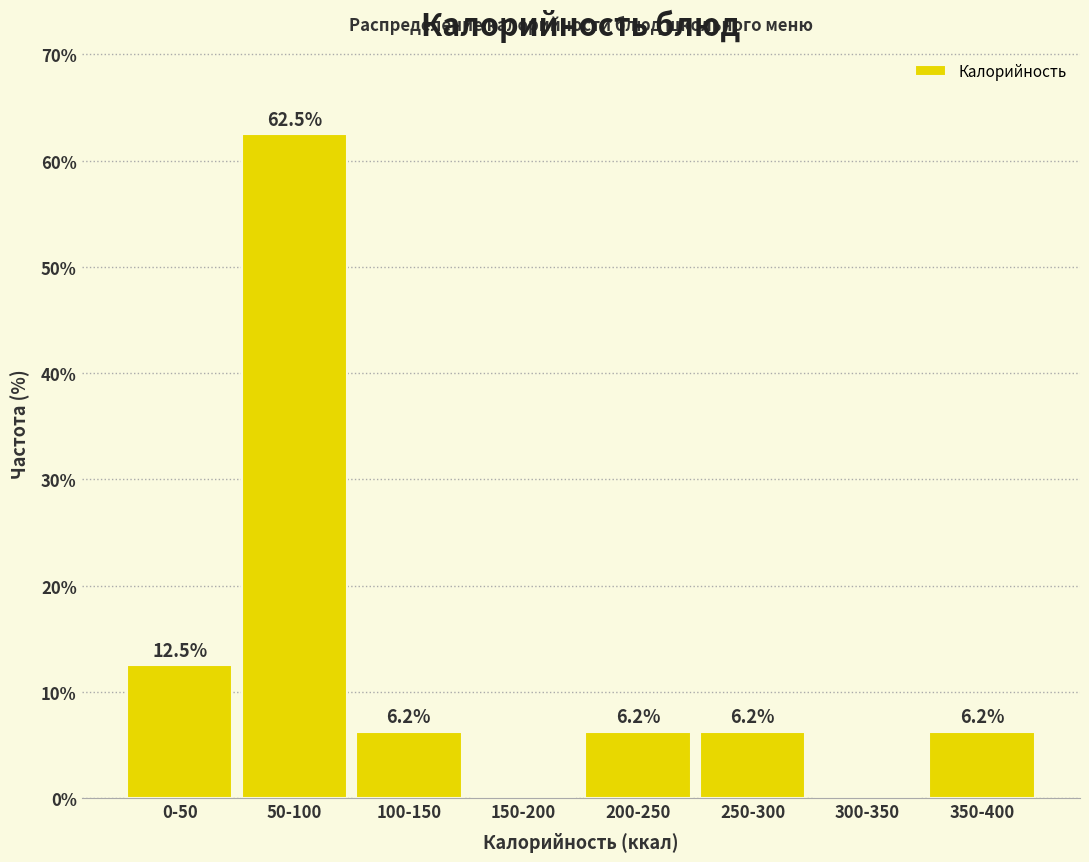

Which label corresponds to the largest value in the chart?

50-100